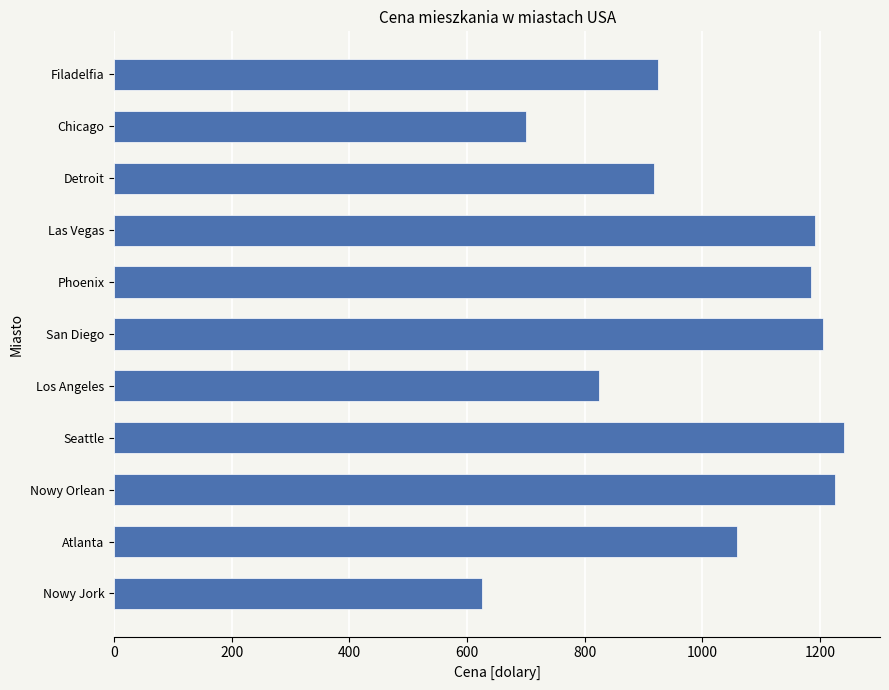

True or false: the data shows 825 at Los Angeles.

True